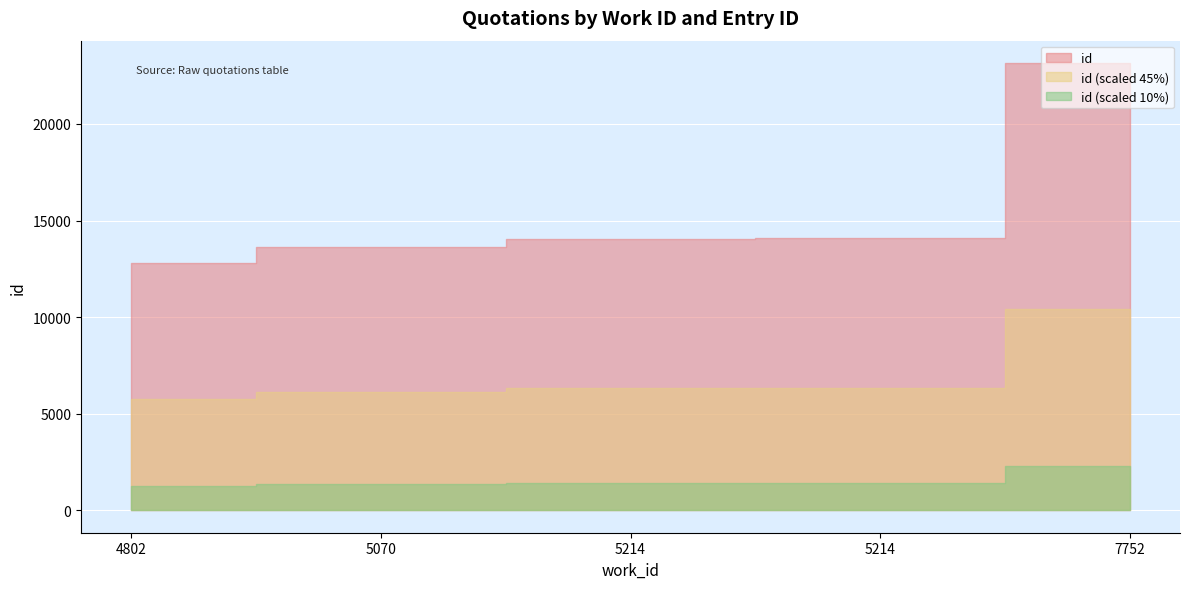

Which label corresponds to the largest value in the chart?

7752